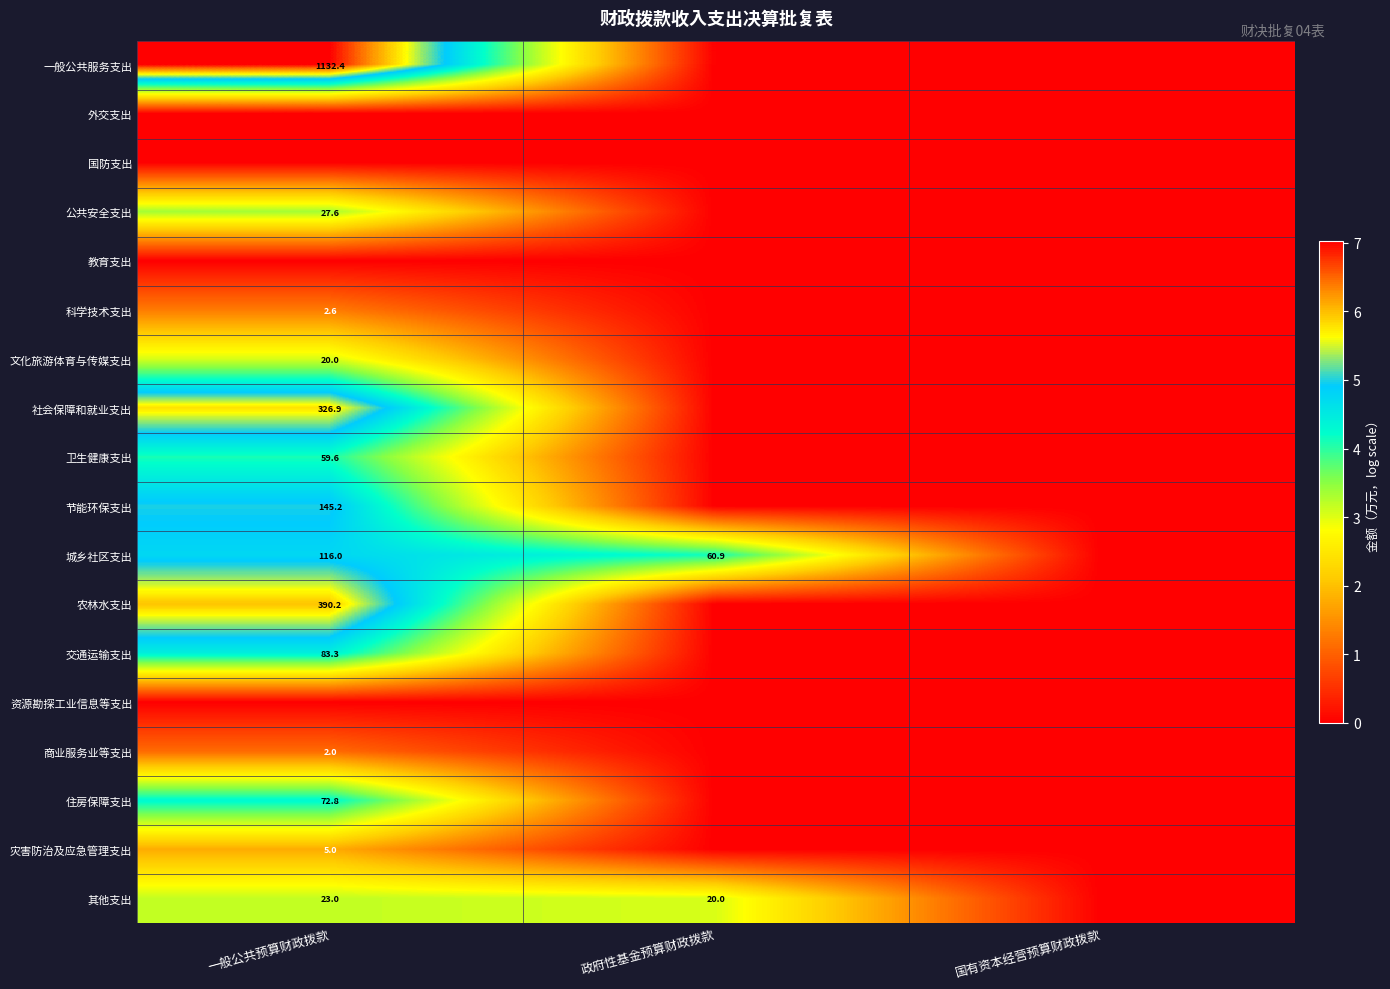

Is it true that 一般公共服务支出 equals 457.8 at 一般公共预算财政拨款?

False